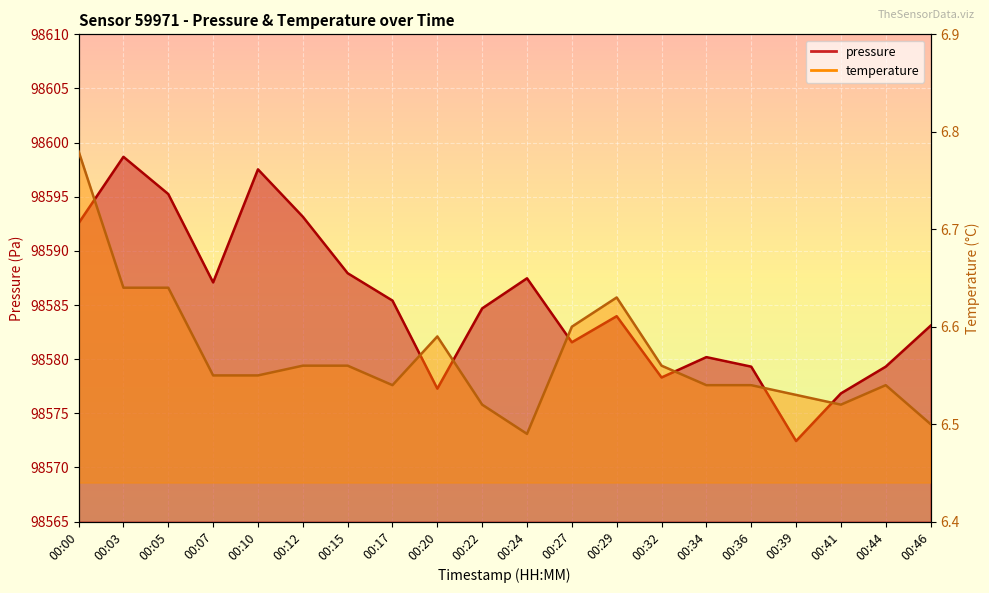

List the labels in order of temperature value, smallest first.

00:24, 00:46, 00:22, 00:41, 00:39, 00:17, 00:34, 00:36, 00:44, 00:07, 00:10, 00:12, 00:15, 00:32, 00:20, 00:27, 00:29, 00:03, 00:05, 00:00